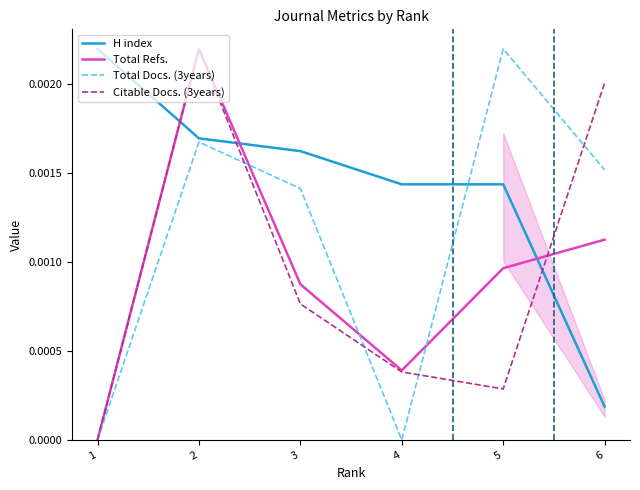

Is the value of Total Refs. at 2 greater than the value of Total Docs. (3years) at 6?

Yes